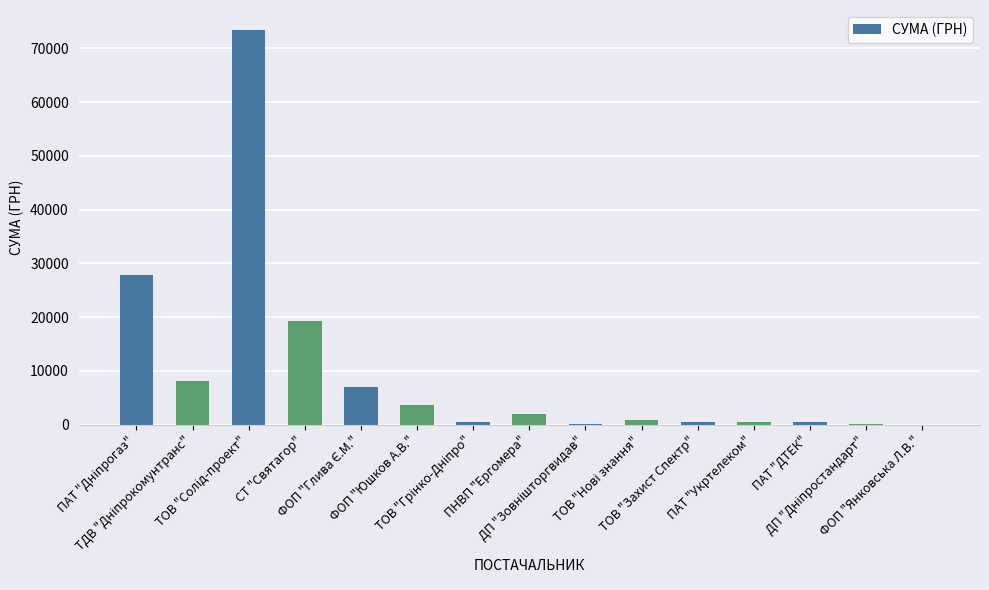

What is the maximum value shown in the chart?

73490.0